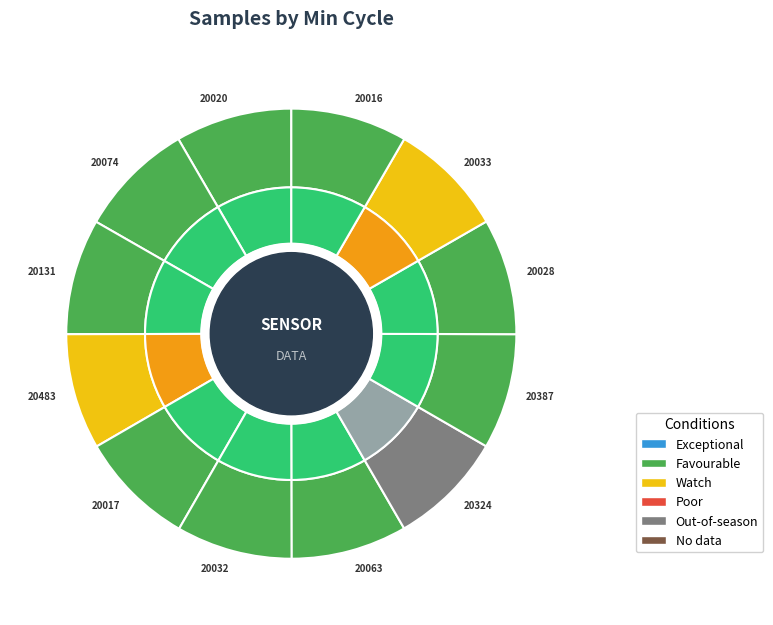

To the nearest percent, what is the average slice percentage?

8%